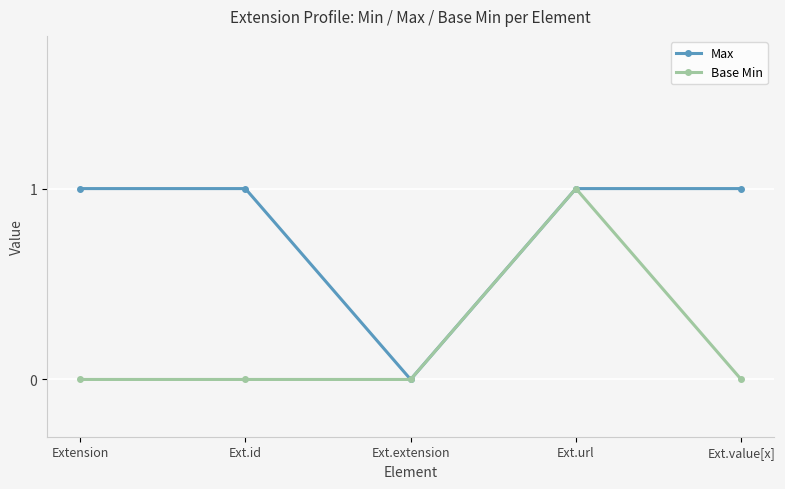

True or false: Max has more than 2 points higher than both neighbors.

False